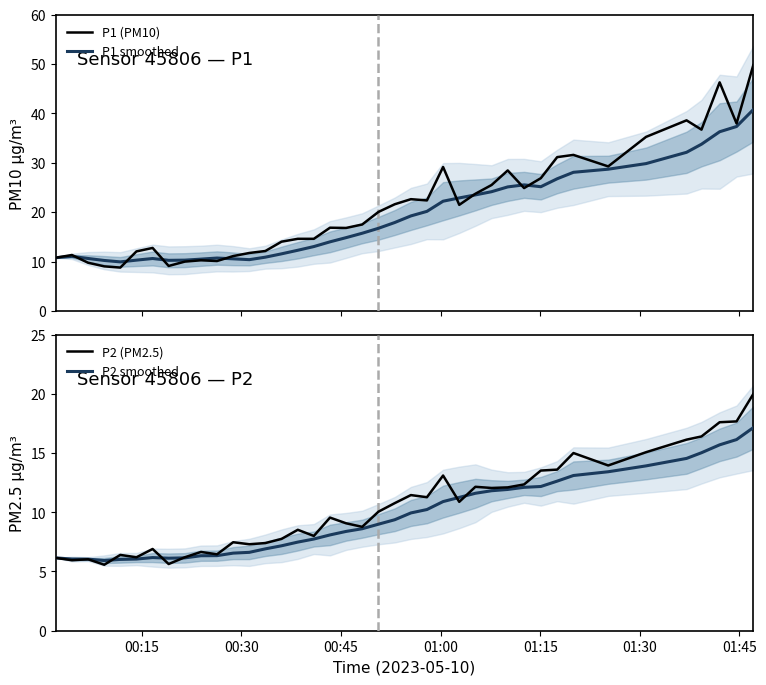

Which series has the largest total across all categories?

P1 (PM10)